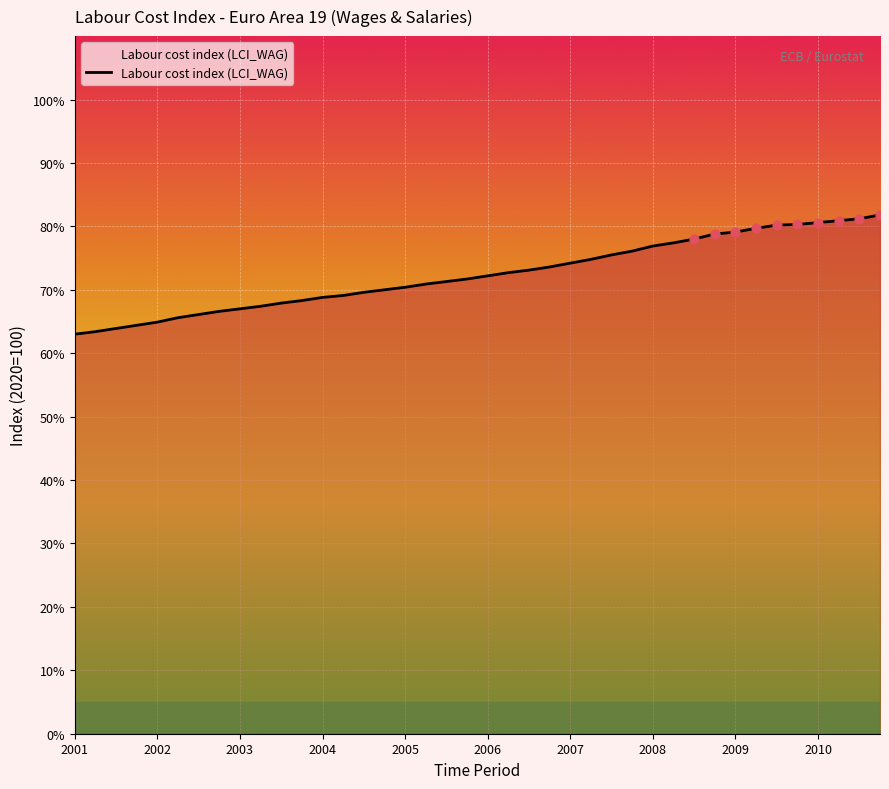

What is the smallest value displayed?

63.0